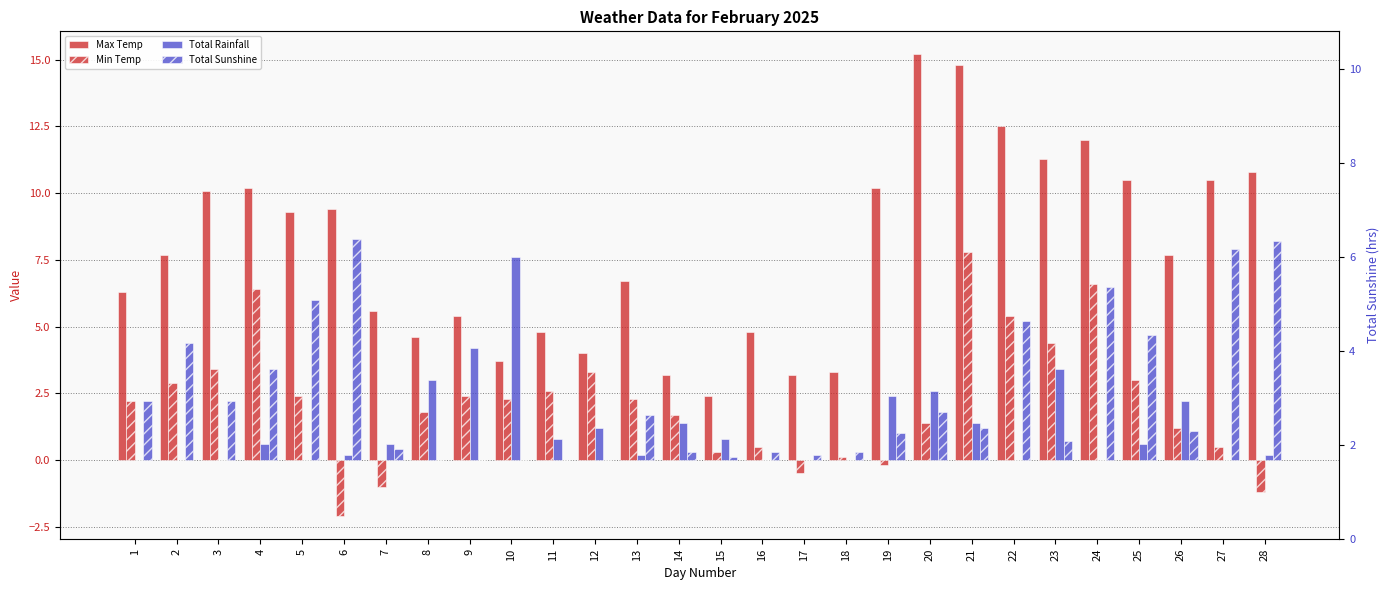

What is the sum of the Min Temp values at 5 and 25?

5.4